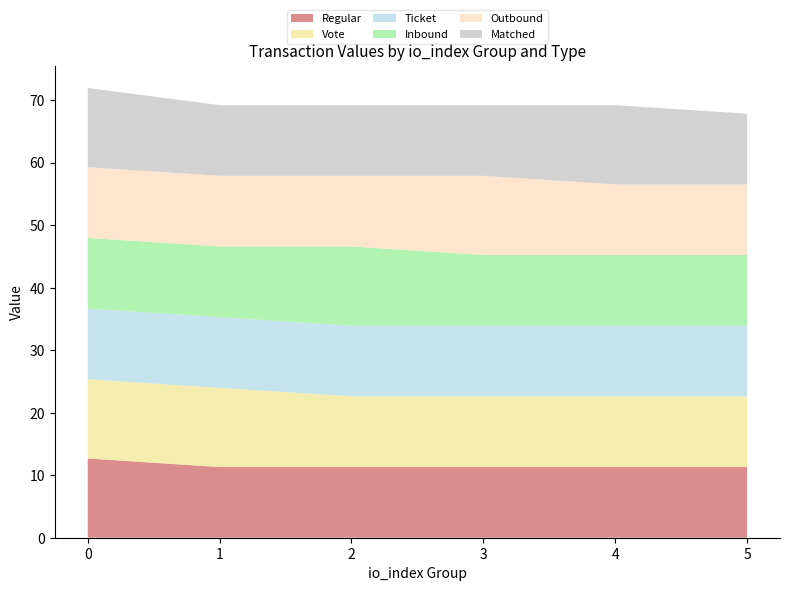

What is the minimum value shown in the chart?

11.3